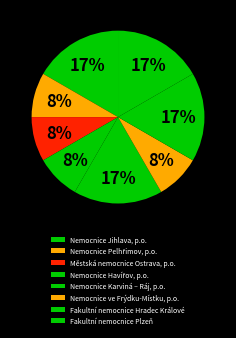

Count the number of slices in the pie.

8